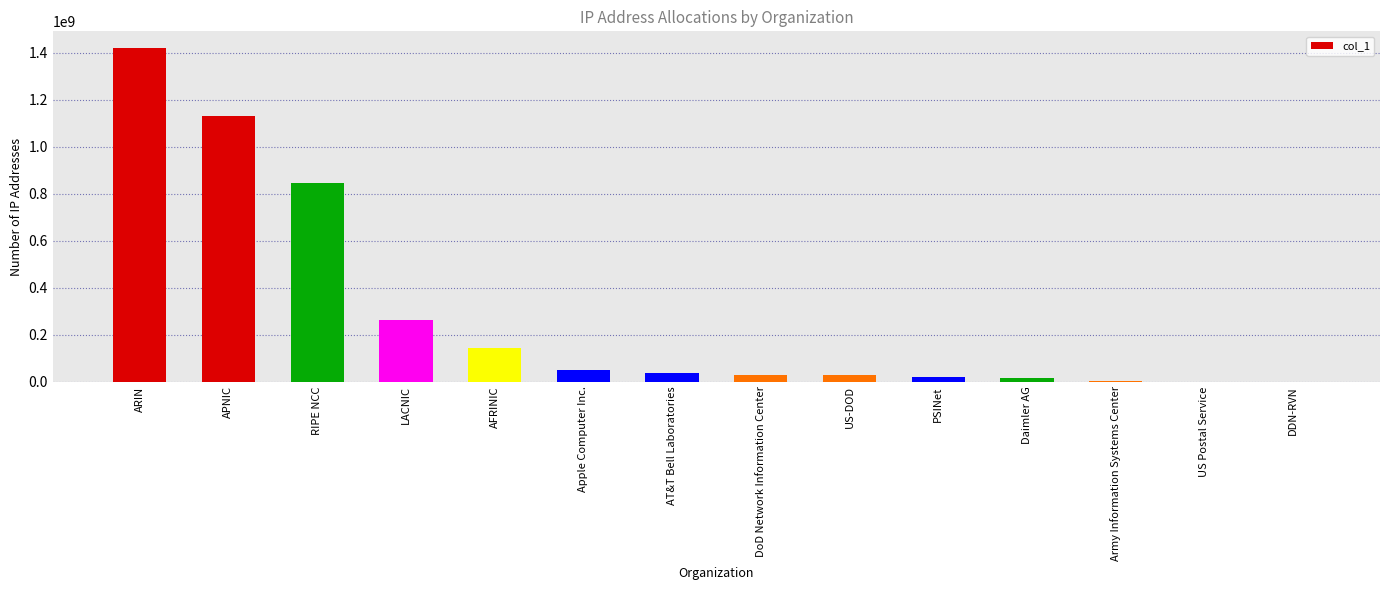

Approximately how many times larger is the value at PSINet compared to DoD Network Information Center?

0.7